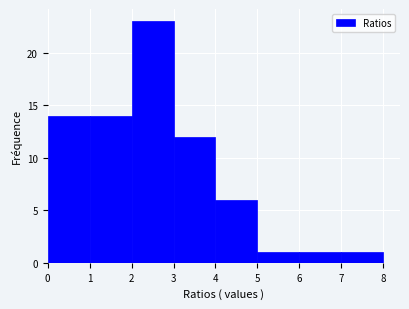

Reading left to right, list every bar in this chart as the range it spans on the x-axis followed by its height. The values are not printed on the chart, so give them approximately, as read against the axis.

0 to 1: 14
1 to 2: 14
2 to 3: 23
3 to 4: 12
4 to 5: 6
5 to 6: 1
6 to 7: 1
7 to 8: 1